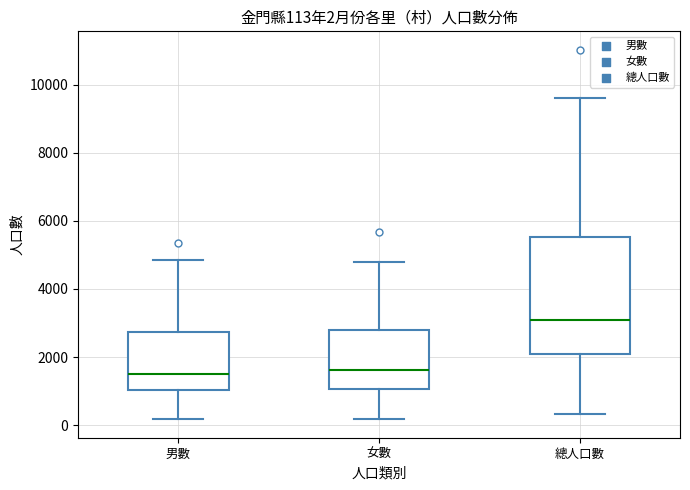

Comparing the boxes themselves (not the whiskers), which one is the tallest?

總人口數